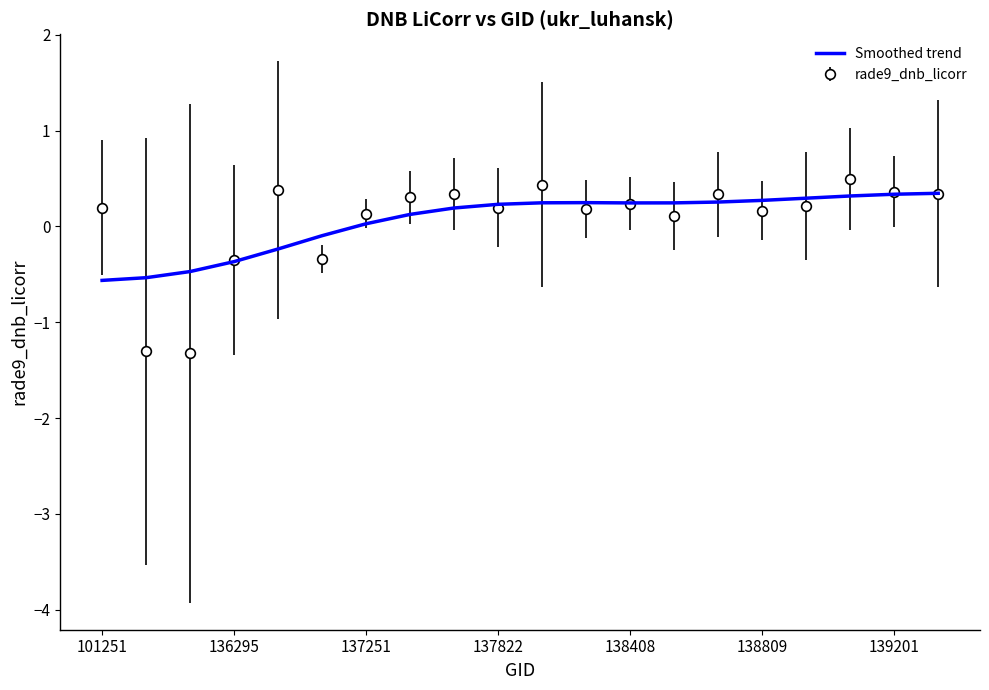

Which series has the widest spread of values?

rade9_dnb_licorr